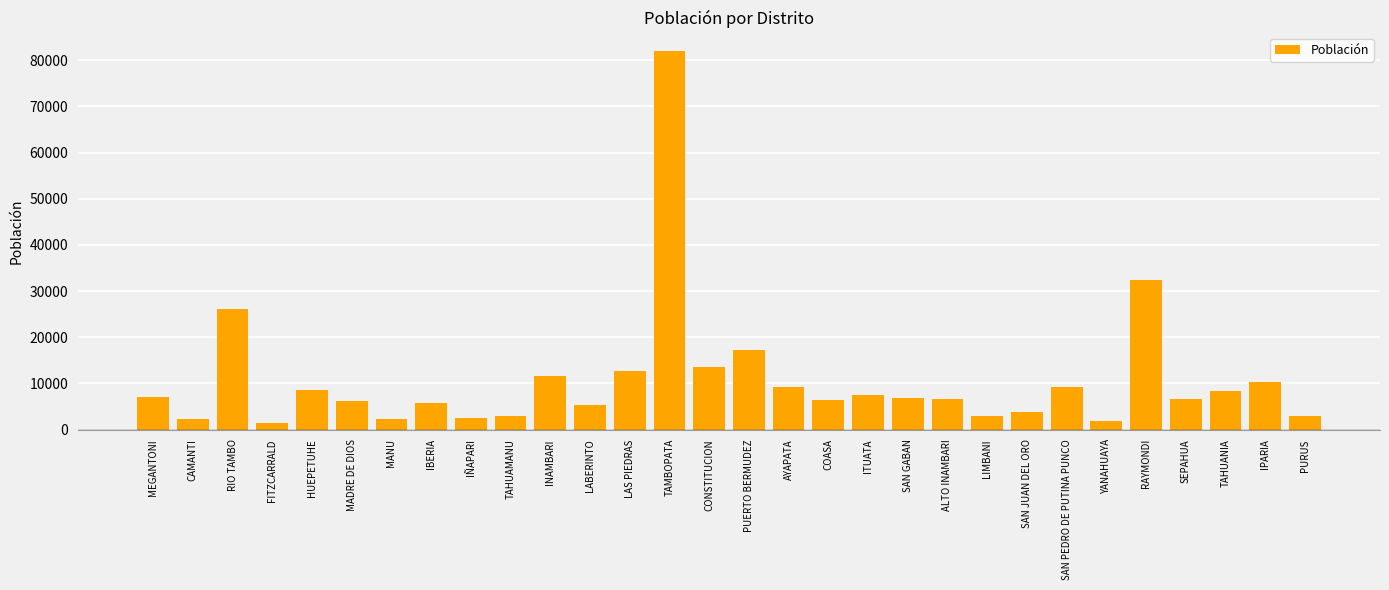

Between CONSTITUCION and RIO TAMBO, which is larger?

RIO TAMBO